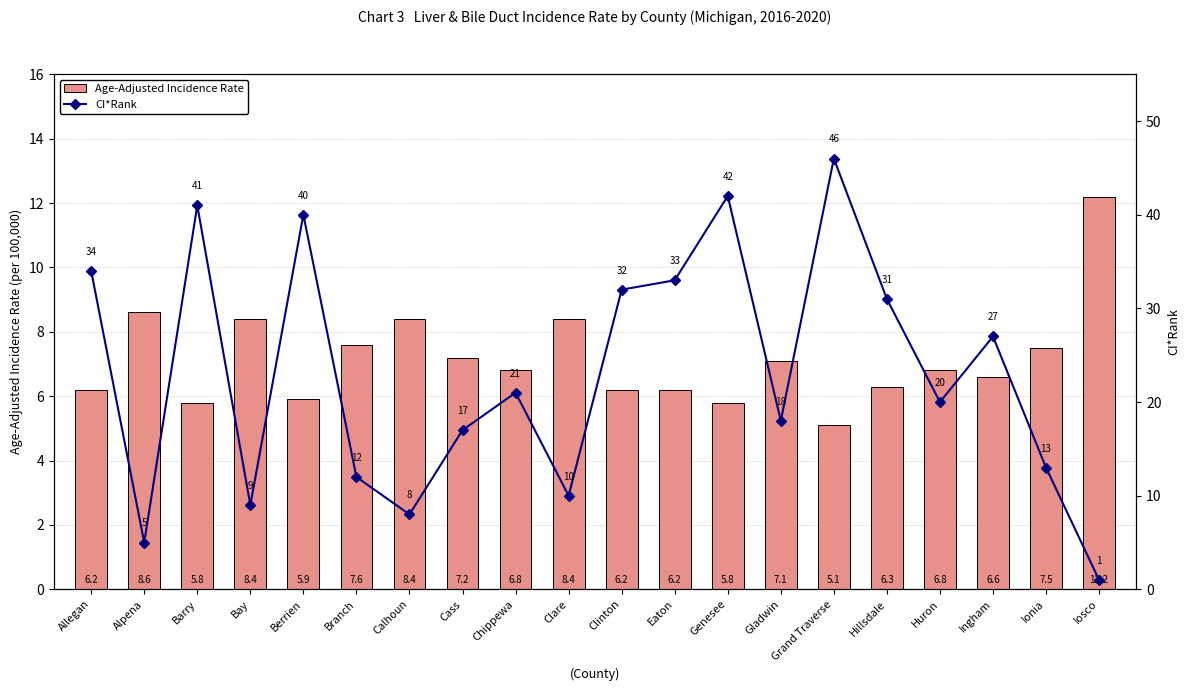

Rank the series by their average value, from highest to lowest.

CI*Rank, Age-Adjusted Incidence Rate